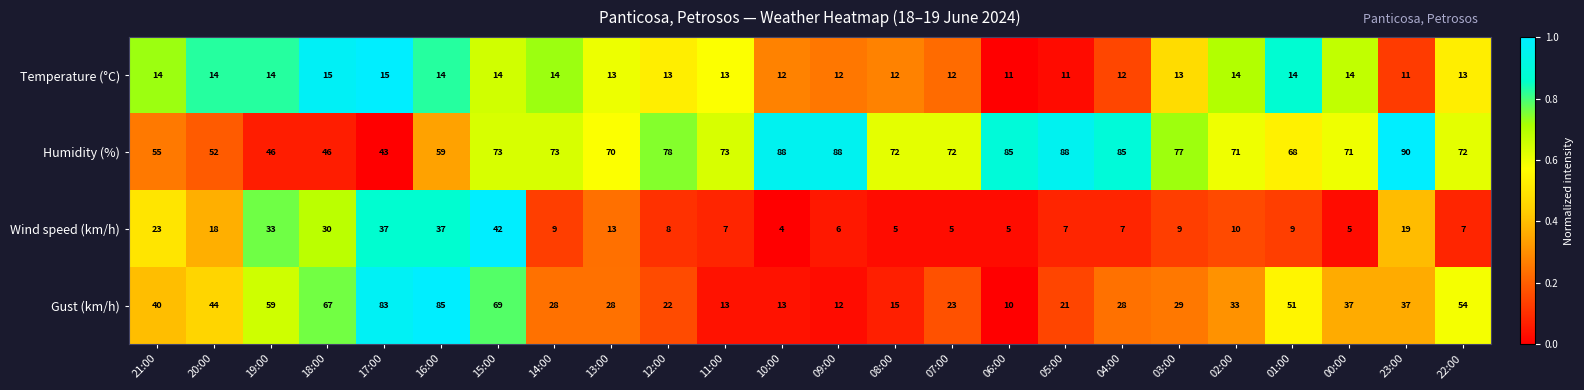

What is the approximate value of Temperature (°C) at 13:00?

13